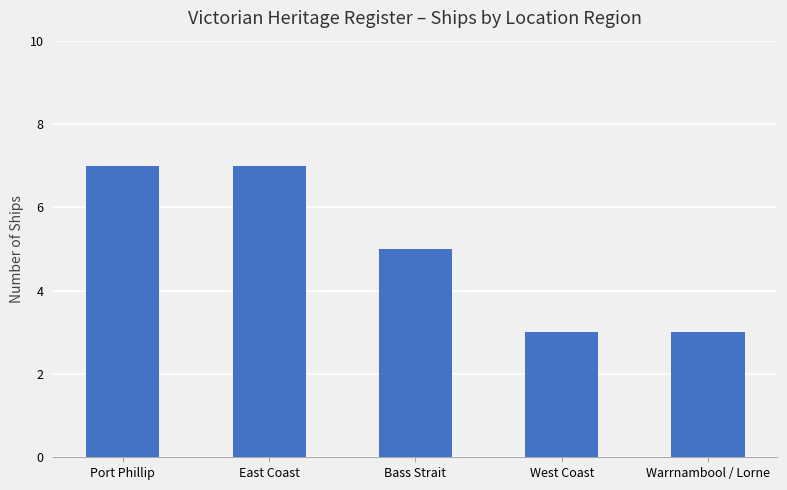

What is the value of the 5th bar from the left?

3